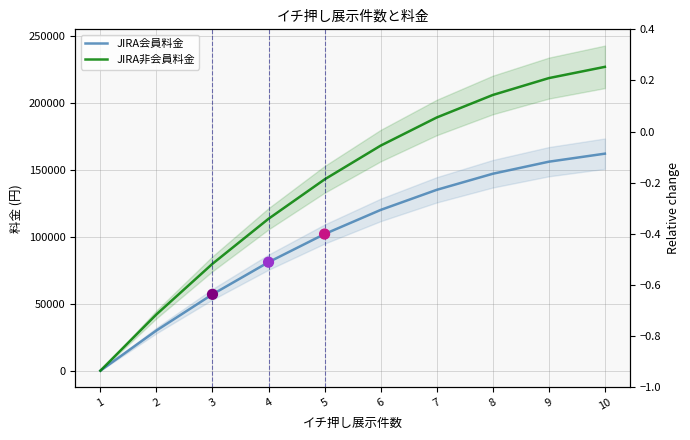

Which series contains the lowest Y value?

JIRA会員料金